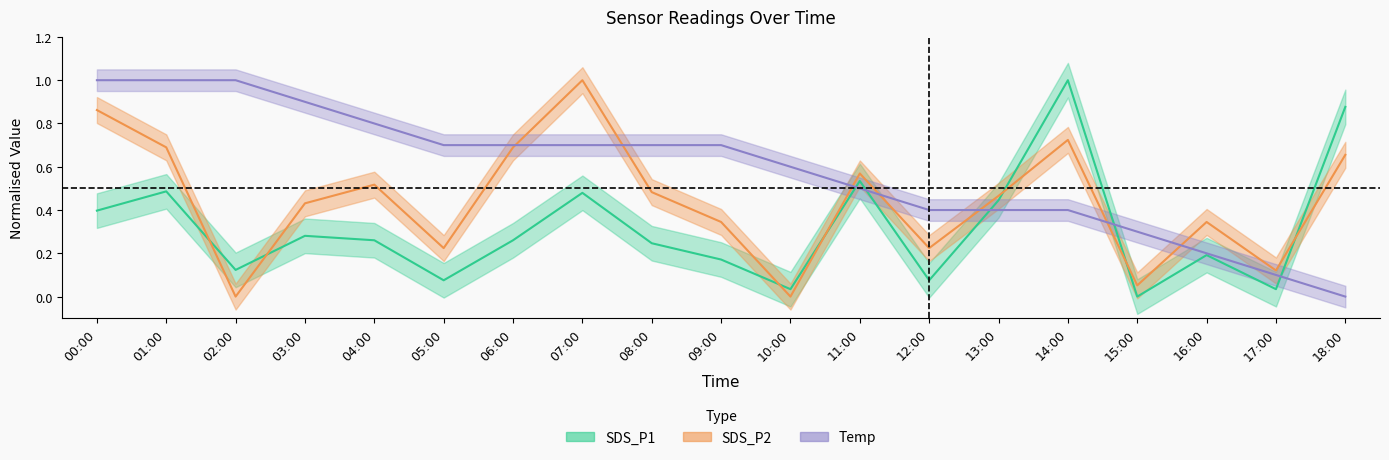

Which series ends up on top after the final intersection of SDS_P2 and Temp?

SDS_P2